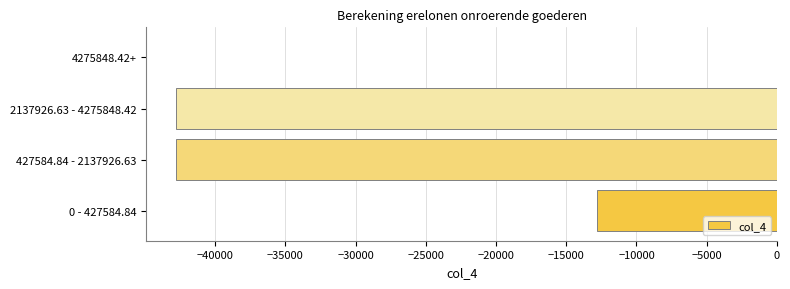

What is the sum of the values at 427584.84 - 2137926.63 and 2137926.63 - 4275848.42?

-85517.0